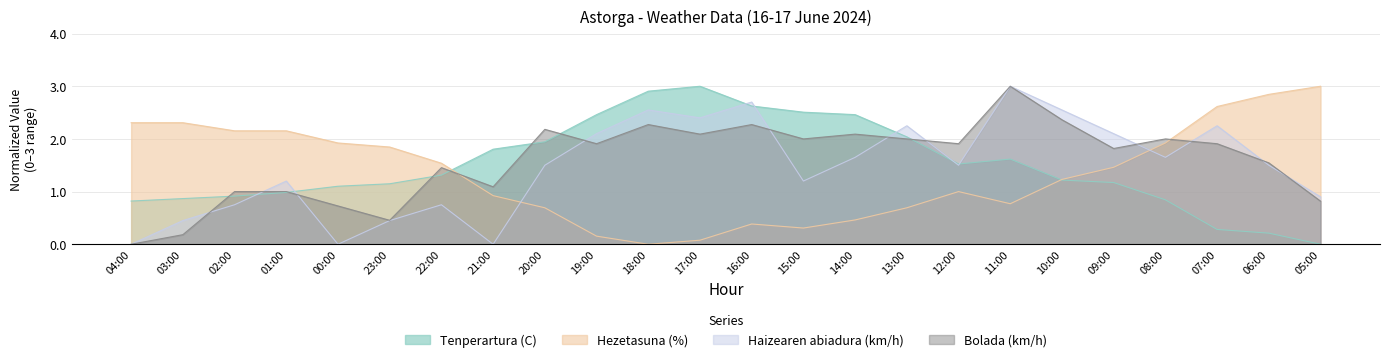

What is the total value across all series at 13:00?

7.0